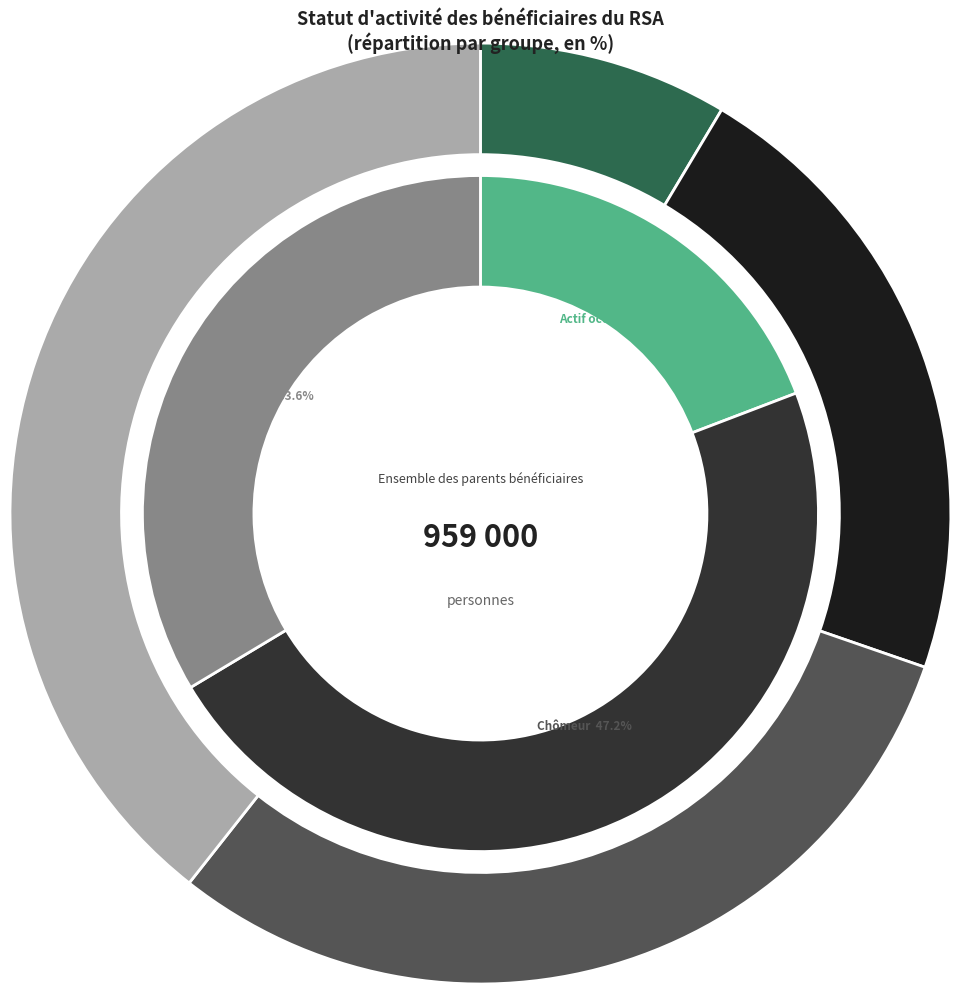

Does Ensemble des pères bénéficiaires account for over 50% of the chart?

No